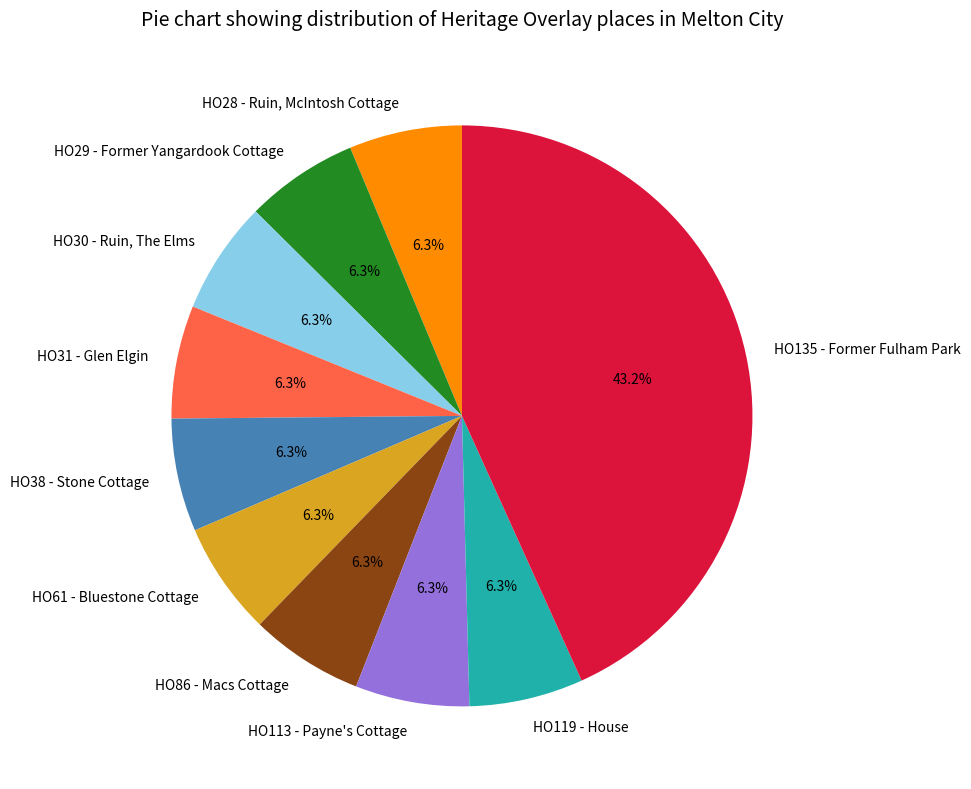

What is the largest slice in the pie chart?

HO135 - Former Fulham Park